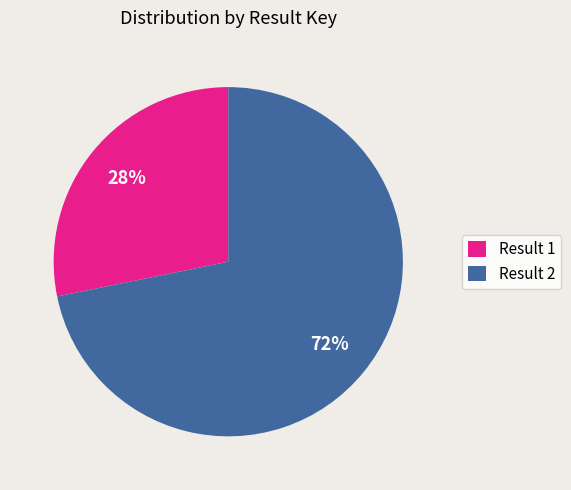

To the nearest percent, what is the average slice percentage?

50%